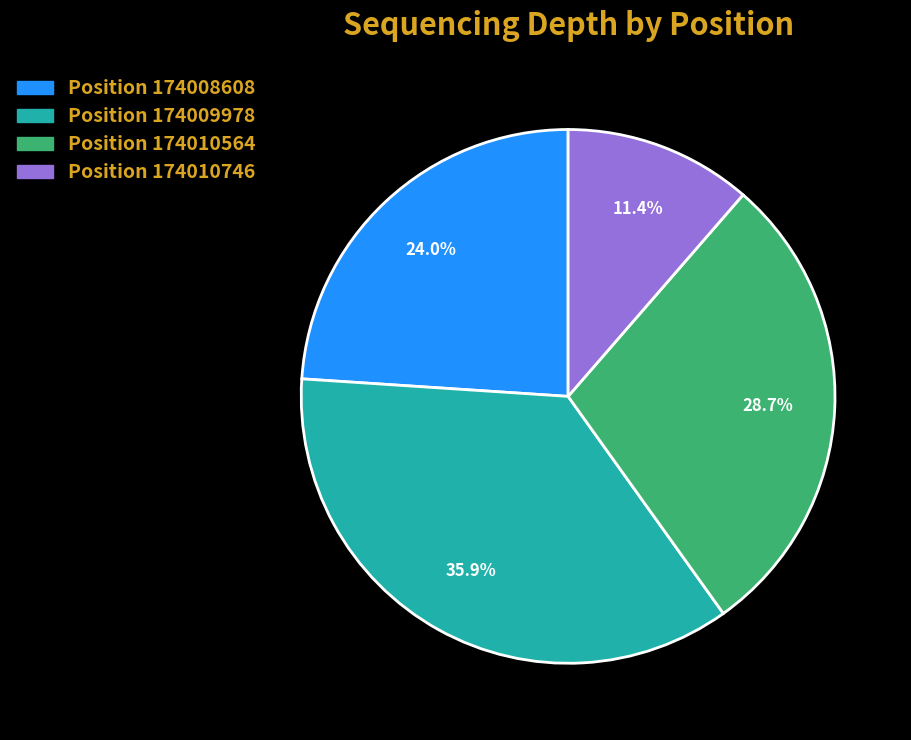

Is there a majority slice in this chart?

No